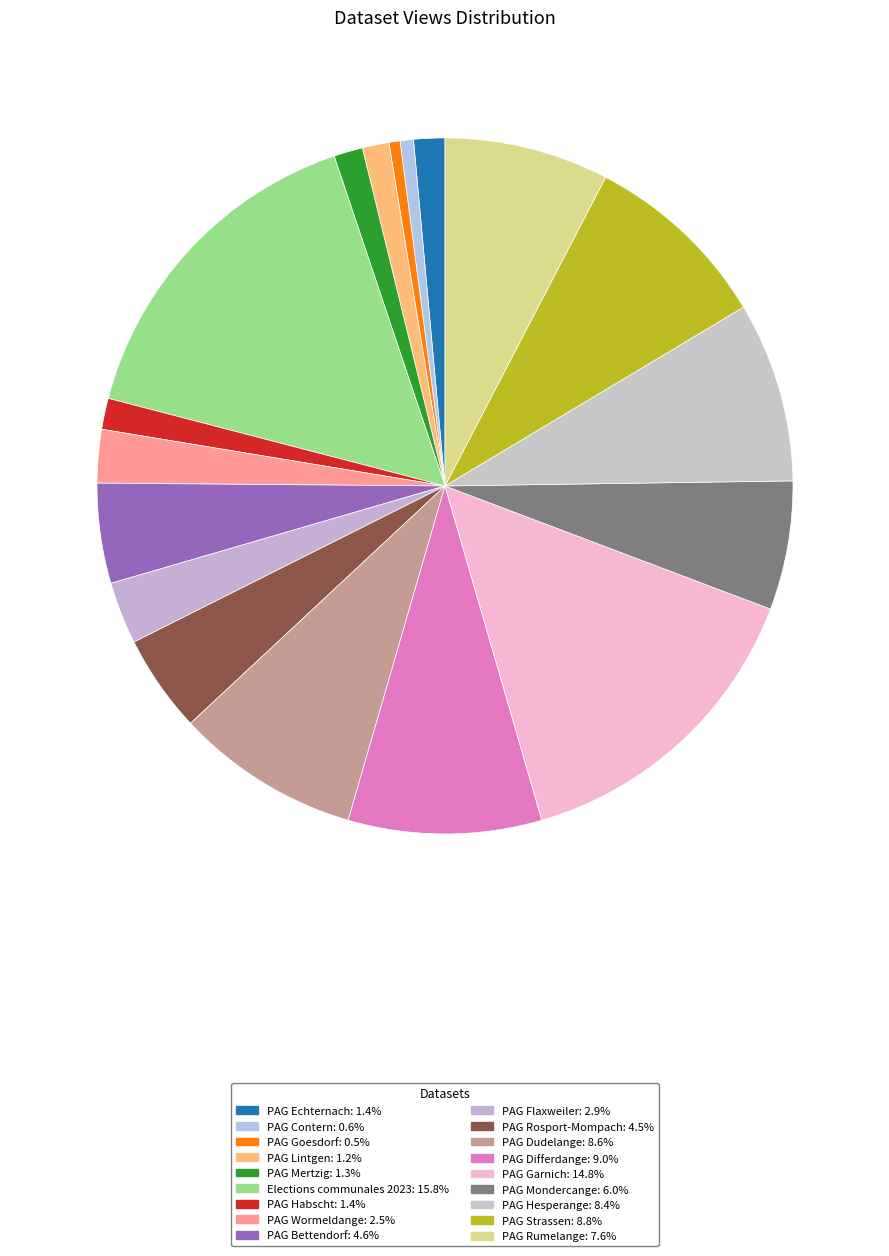

Is it true that PAG Bettendorf is 15% of the pie?

False